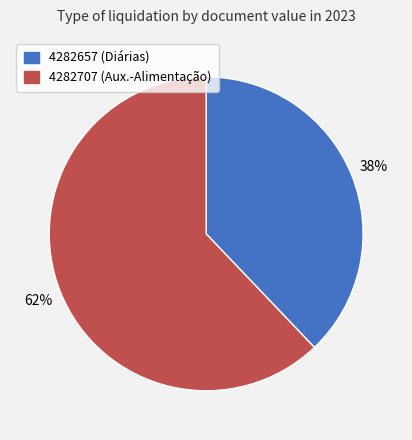

Does 4282657 account for over 50% of the chart?

No